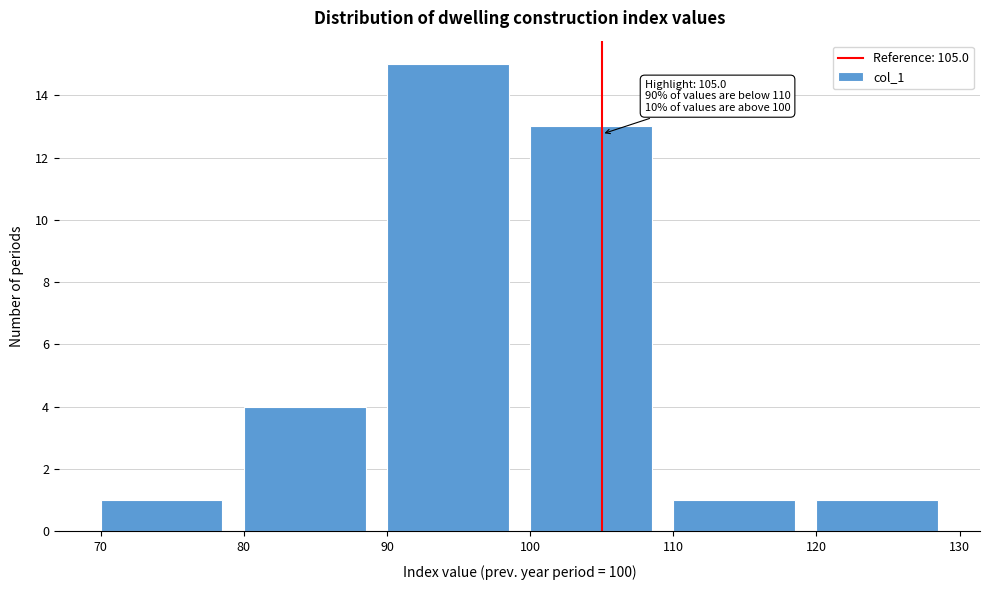

Over which range of the x-axis is the bar tallest?

90 to 100